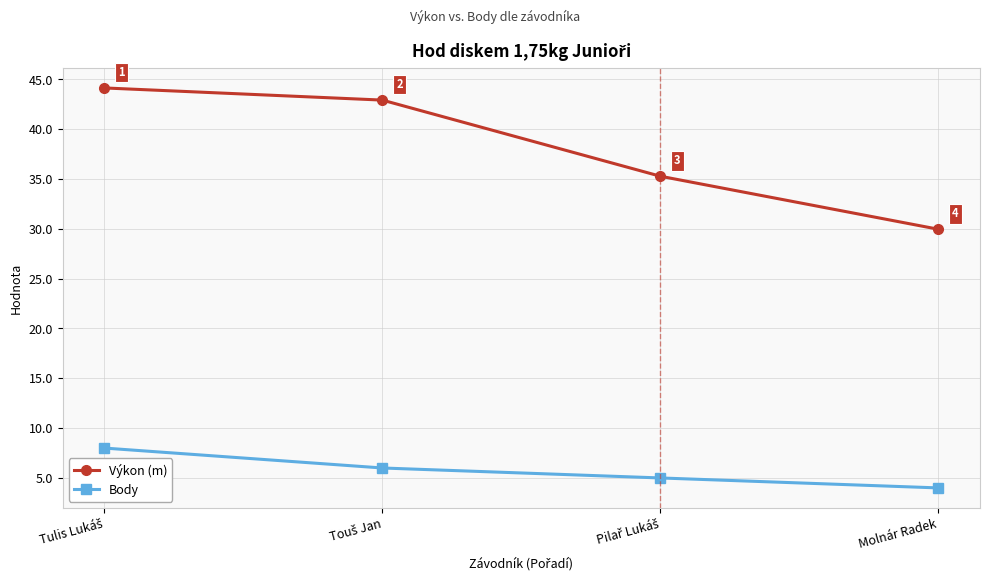

What is the label of the 1st point from the right?

Molnár Radek